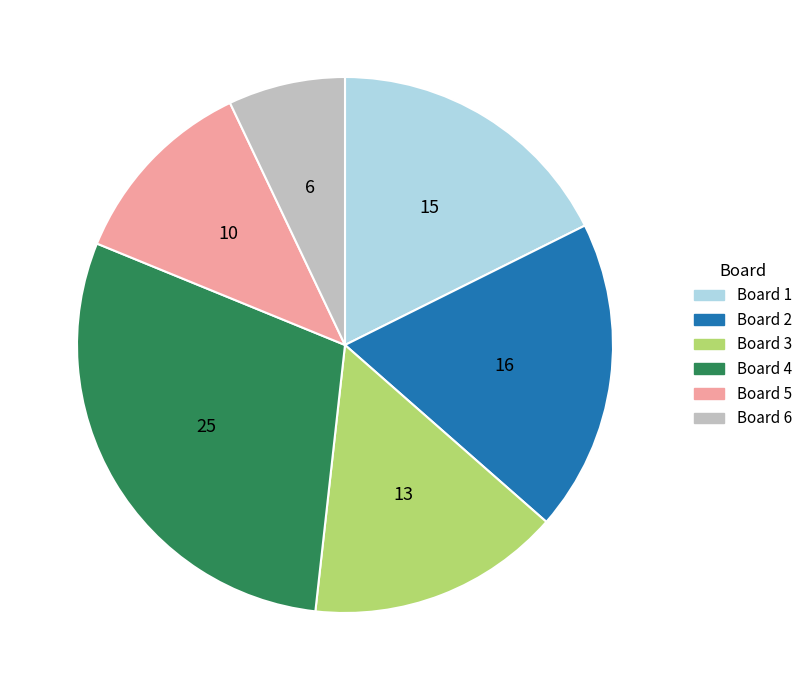

Does Board 1 account for over 50% of the chart?

No